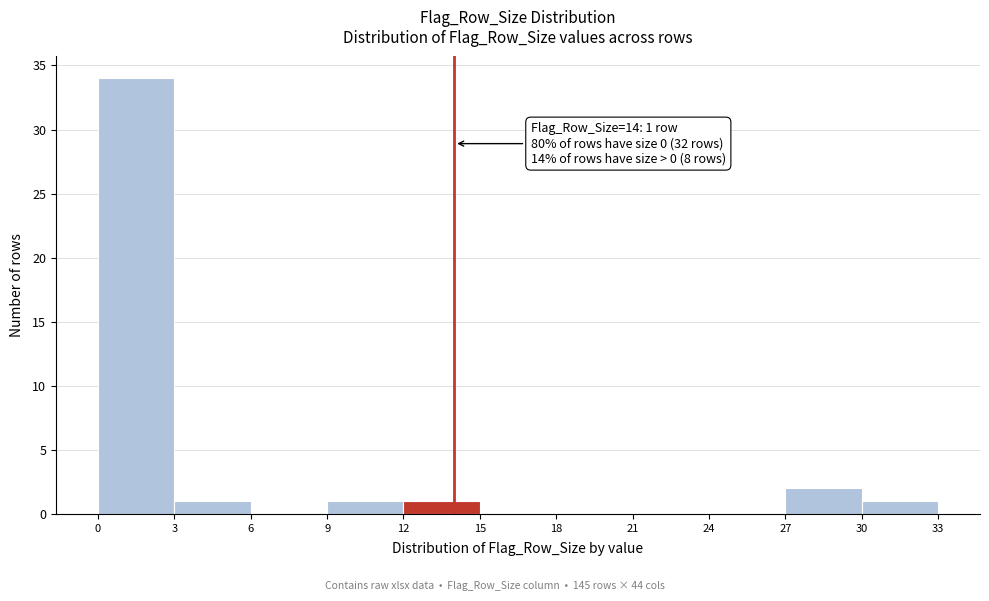

Over which range of the x-axis is the bar tallest?

0 to 3